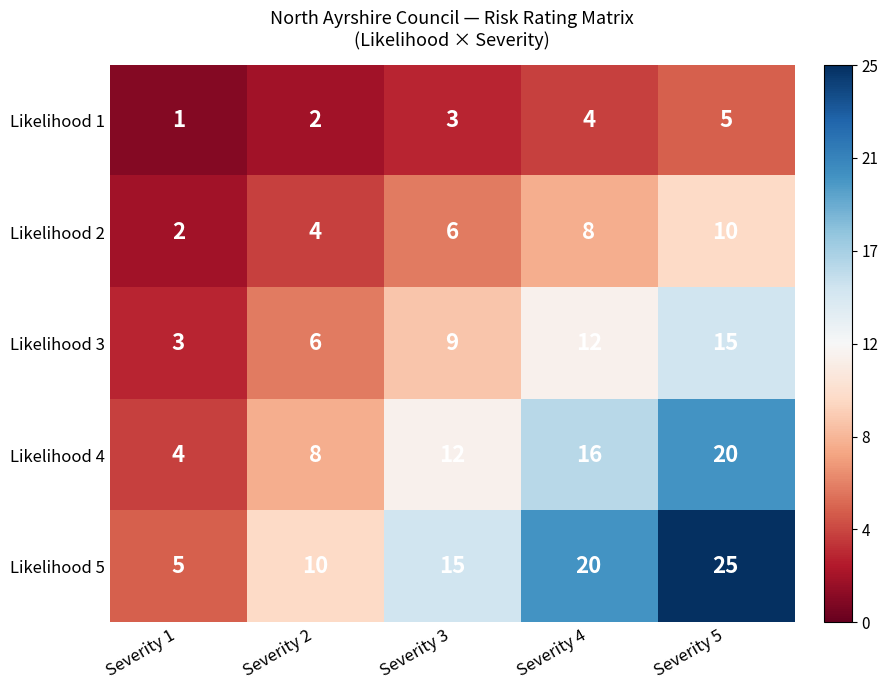

Rank the series by their average value, from highest to lowest.

Likelihood 5, Likelihood 4, Likelihood 3, Likelihood 2, Likelihood 1